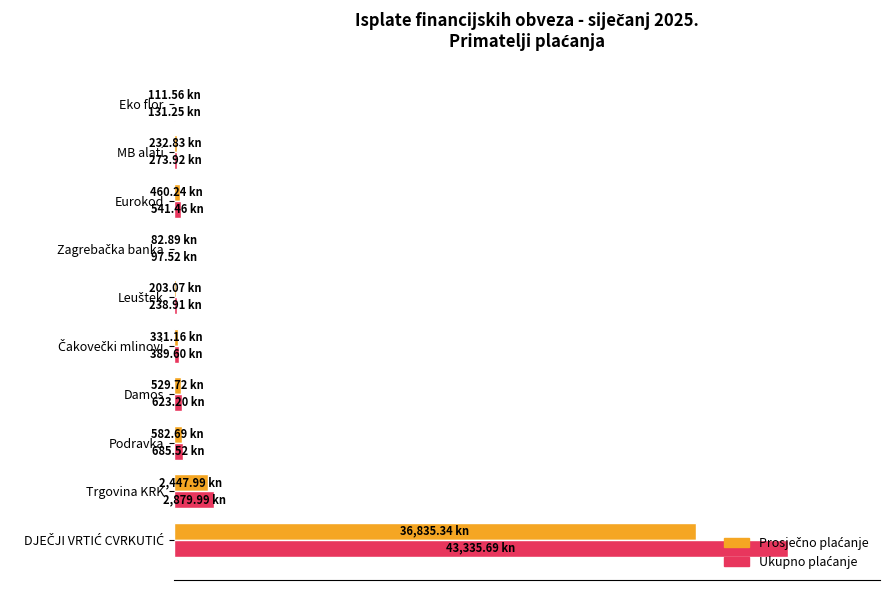

What position from the left is Zagrebačka banka?

7